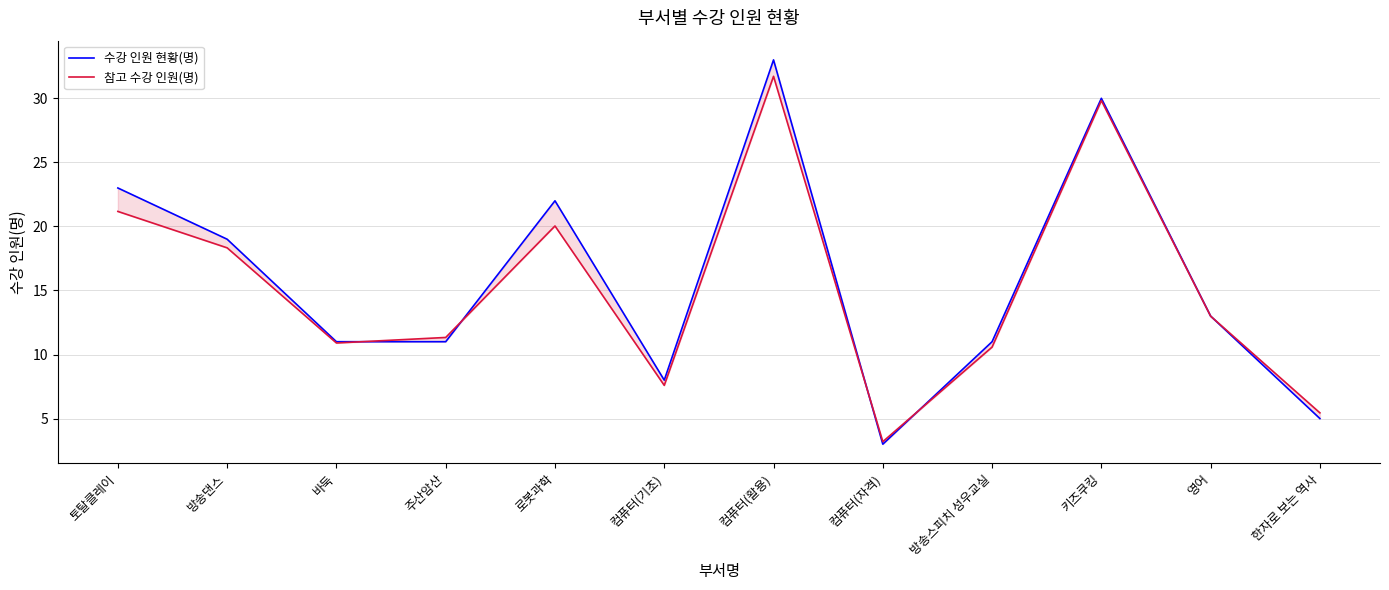

Reading right to left, extract all data points from this chart.

수강 인원 현황(명): 5.0	13.0	30.0	11.0	3.0	33.0	8.0	22.0	11.0	11.0	19.0	23.0
참고 수강 인원(명): 5.4	13.0	29.8	10.6	3.2	31.7	7.6	20.0	11.3	10.9	18.3	21.2